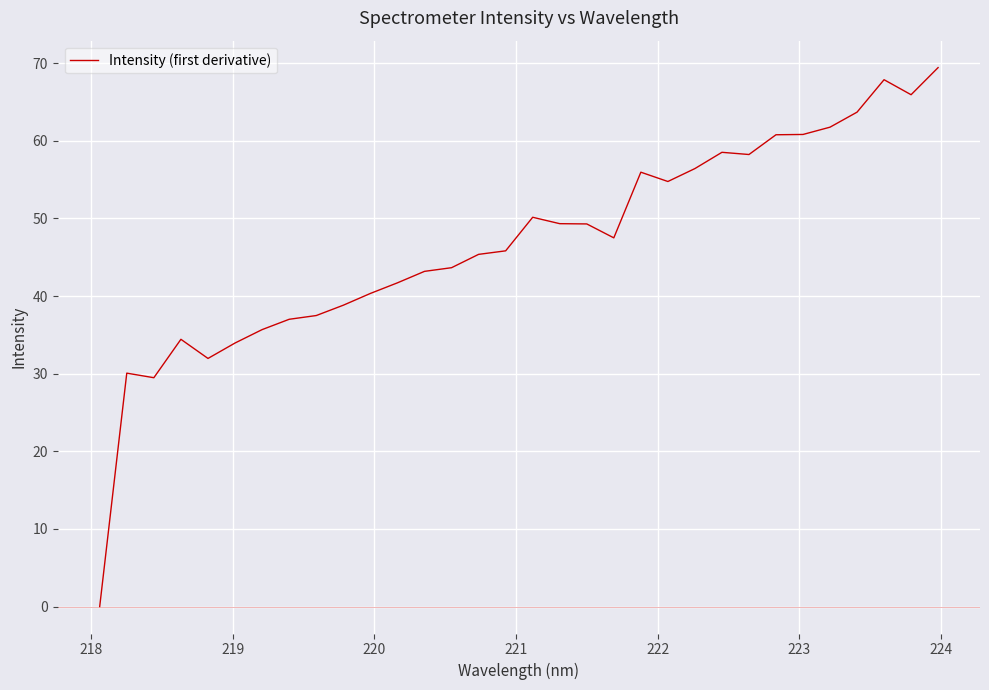

Reading right to left, what are all the values shown in this chart?

69.4	65.9	67.9	63.7	61.8	60.8	60.8	58.2	58.5	56.4	54.8	56.0	47.5	49.3	49.3	50.2	45.8	45.4	43.7	43.2	41.7	40.3	38.8	37.5	37.0	35.7	34.0	32.0	34.4	29.5	30.1	0.0